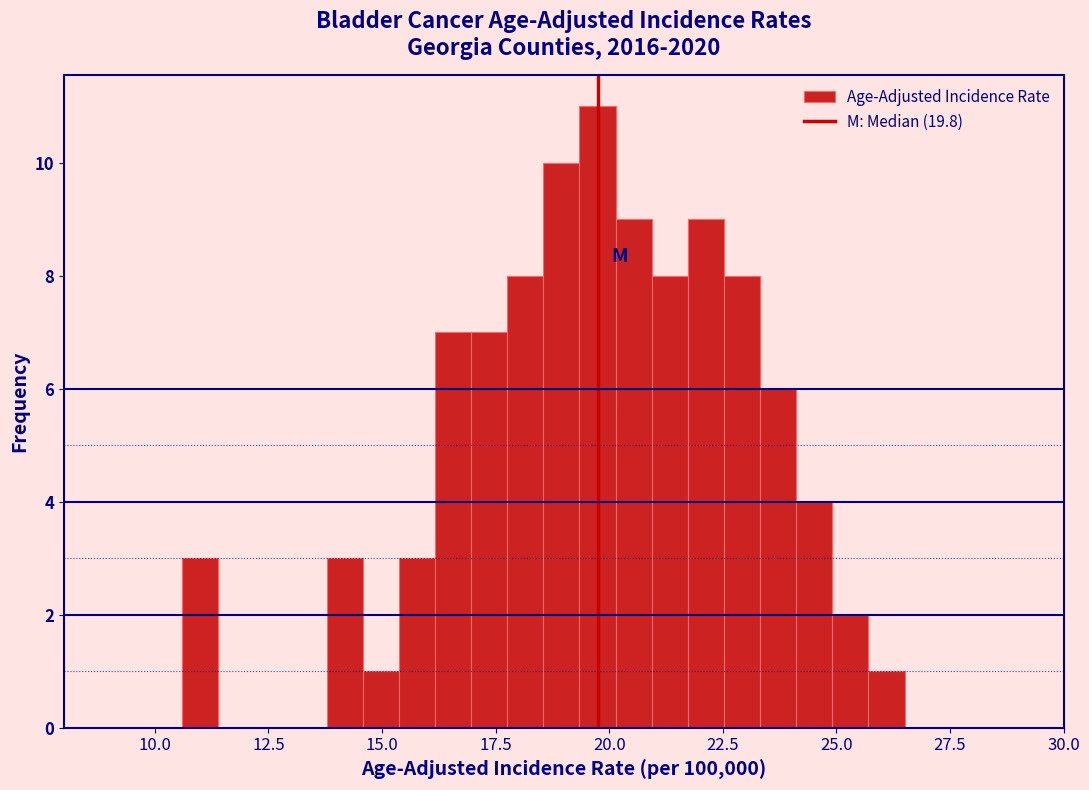

Read against the x-axis, roughly where is the centre of the tallest bar?

19.5